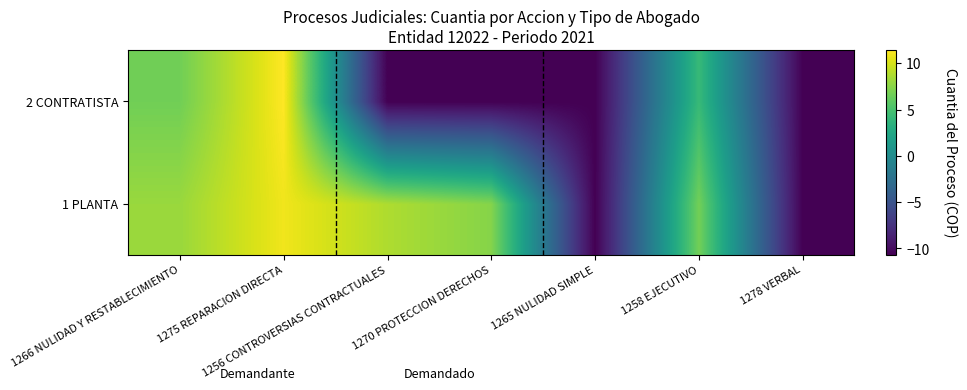

What is the difference between the highest and lowest values at 1256 CONTROVERSIAS CONTRACTUALES?

19.4